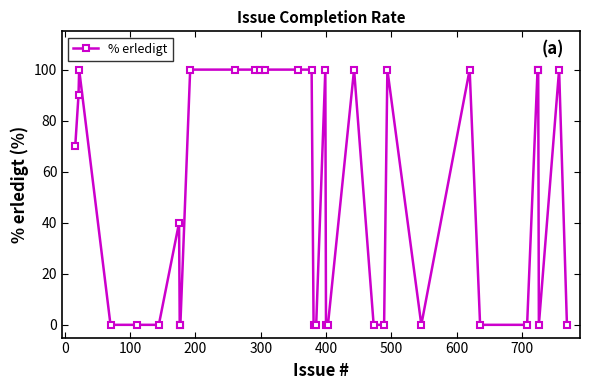

True or false: the data has more than 2 interior local peaks.

True